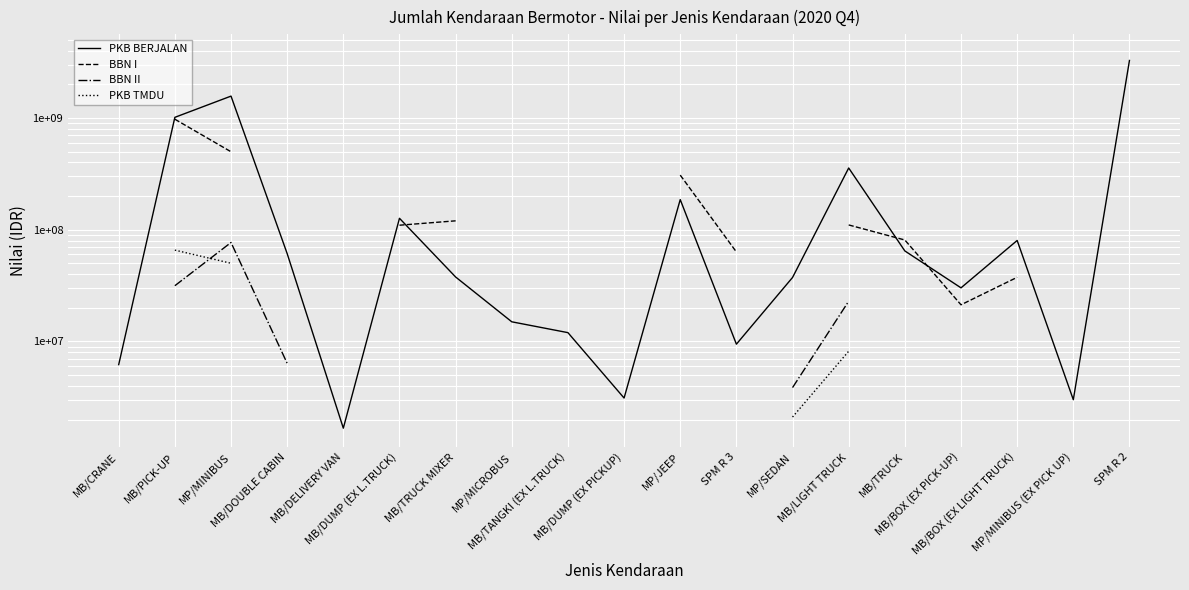

Between MB/PICK-UP and MB/DUMP (EX L.TRUCK), which is larger?

MB/PICK-UP